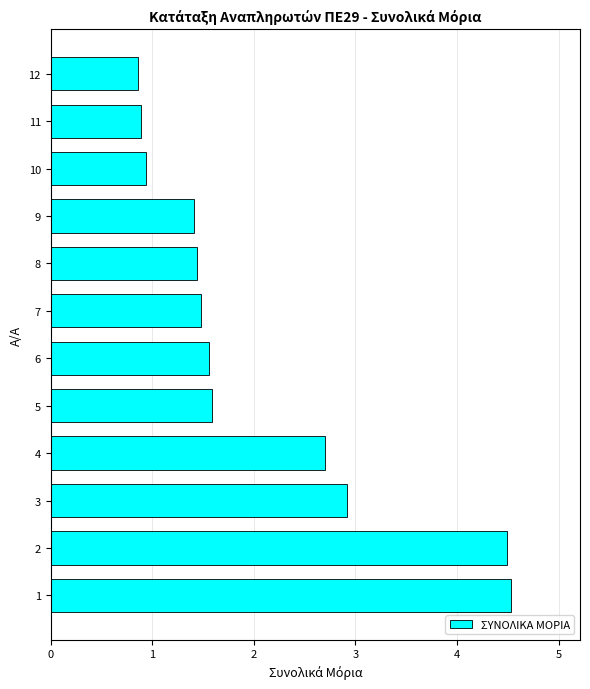

Is it true that the value at 11 is 1.3?

False